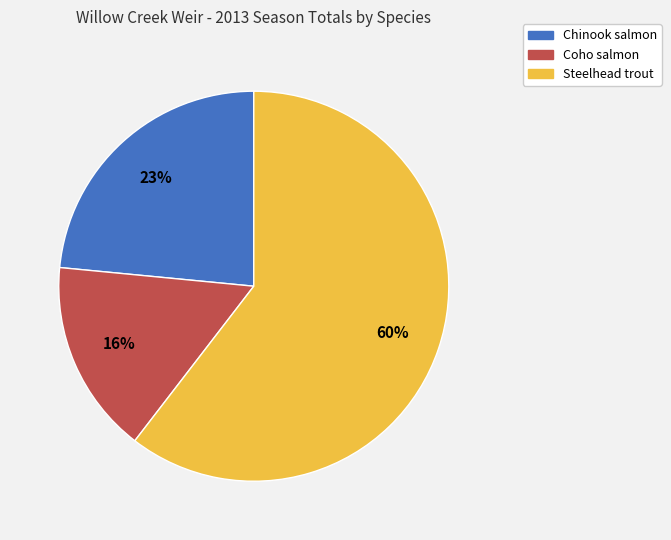

Is it true that Steelhead is 54% of the pie?

False